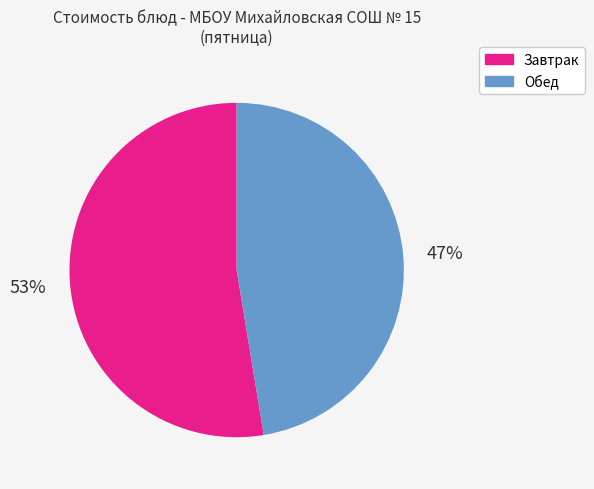

Is it true that Завтрак is 53% of the pie?

True